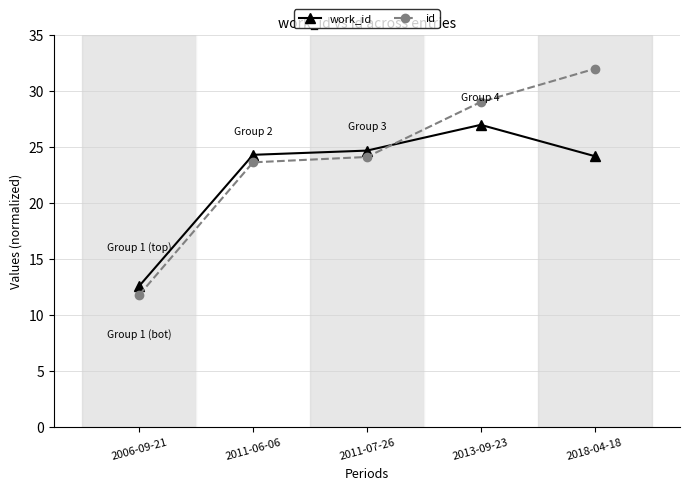

What is the difference between the maximum and minimum values in the id series?

20.2